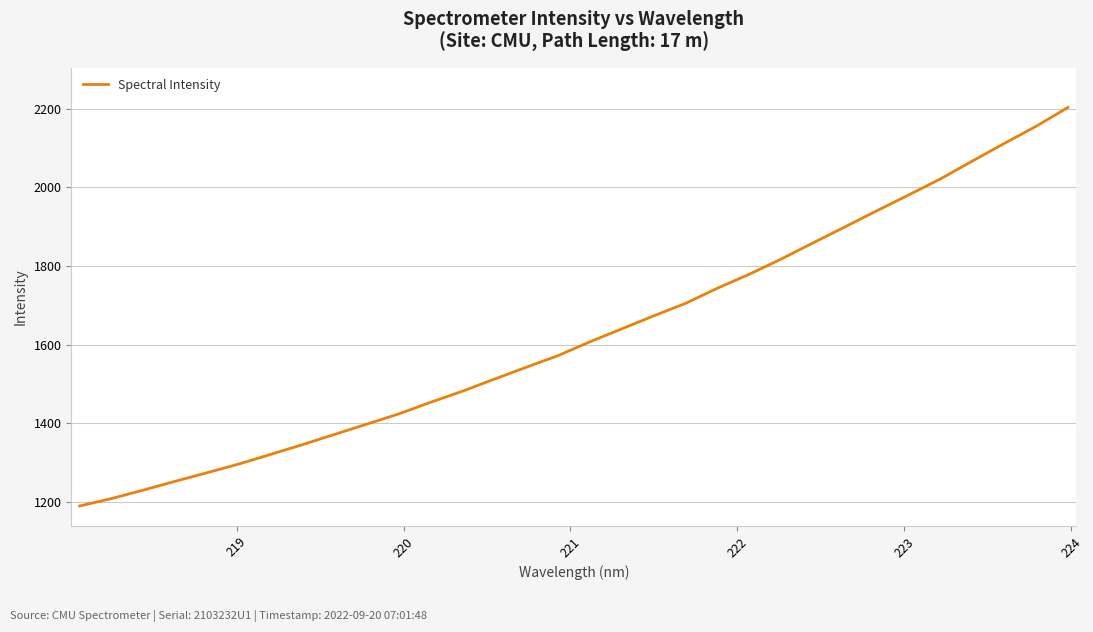

What is the minimum value shown in the chart?

1189.2